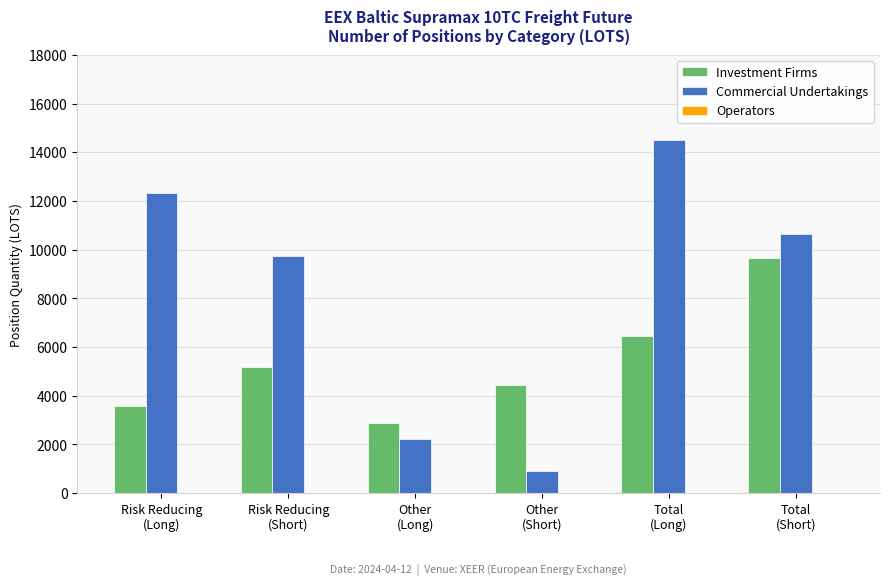

Which series has the largest range (max minus min)?

Commercial Undertakings